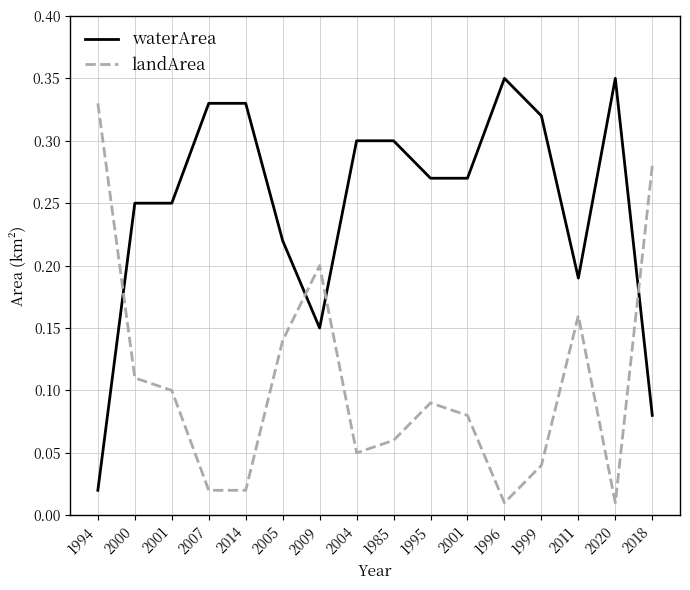

How many times do landArea and waterArea cross each other?

4